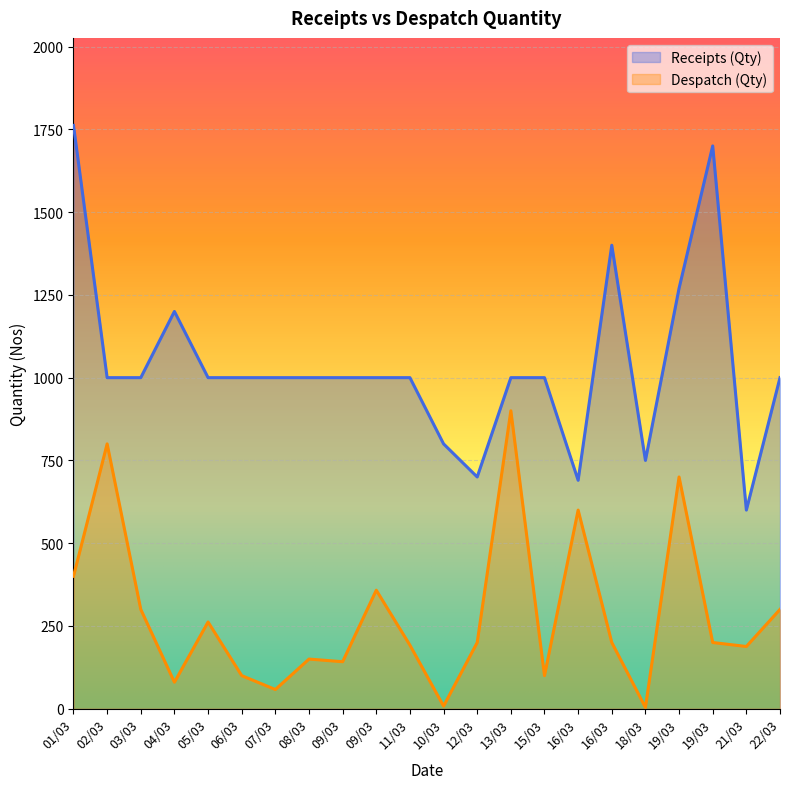

Is it true that Receipts (Qty) equals 2086 at 16/03?

False